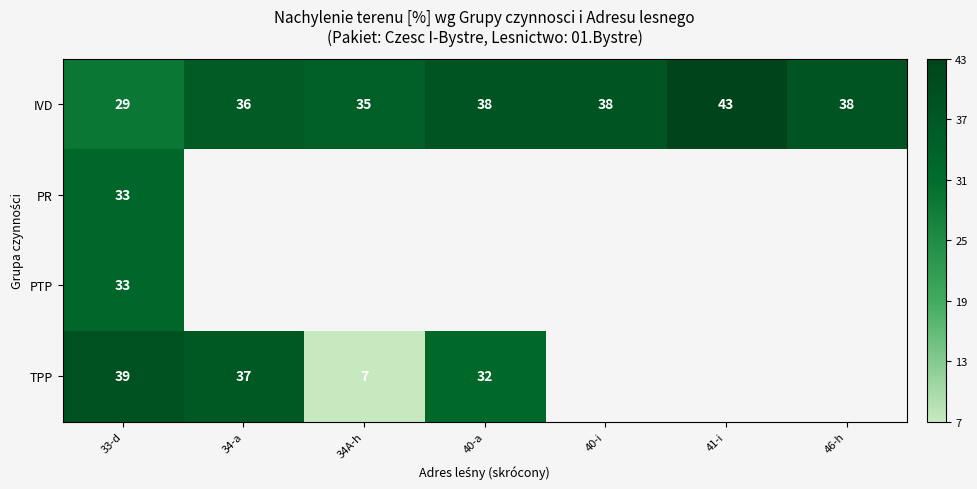

What is the average value of the IVD series?

37